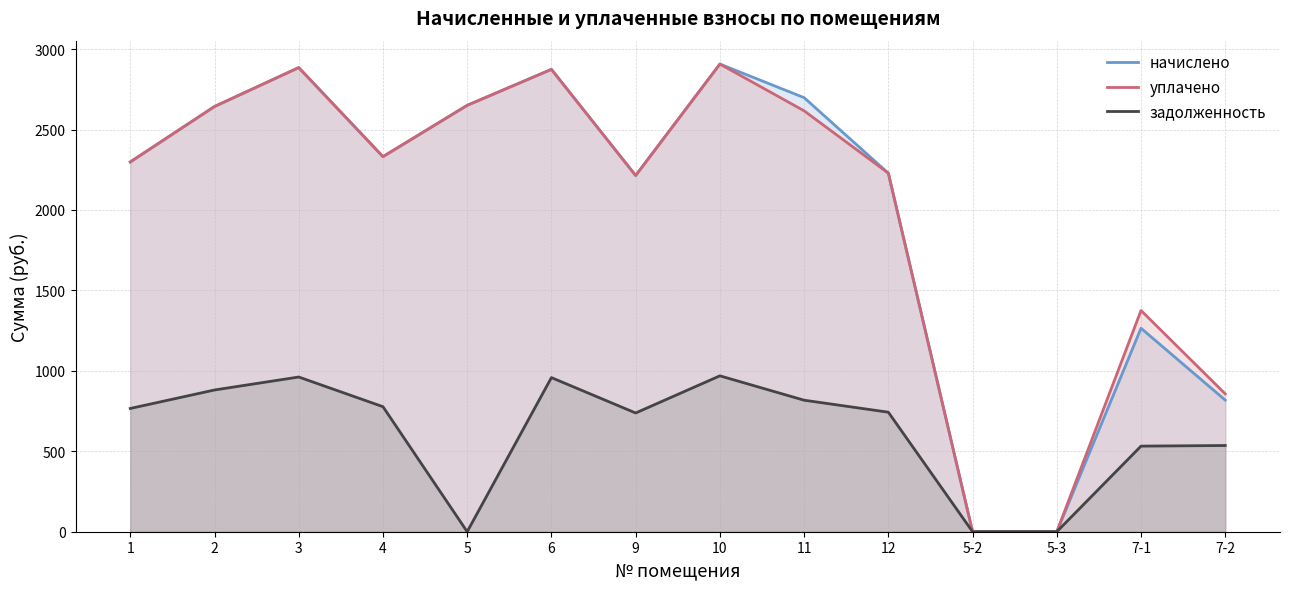

At which category is the sum across all series the highest?

10